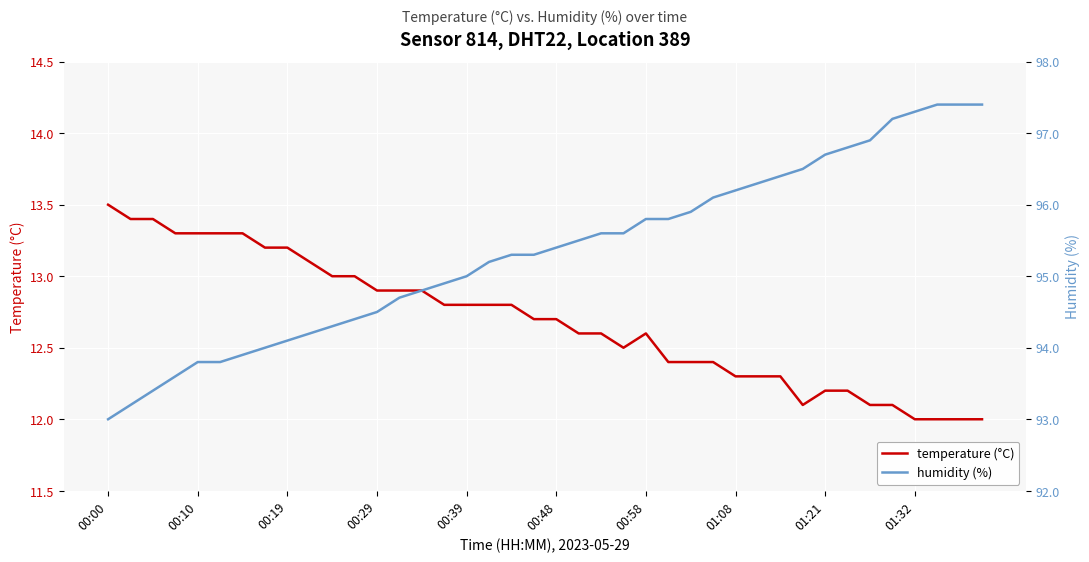

How many lines are shown in the chart?

2